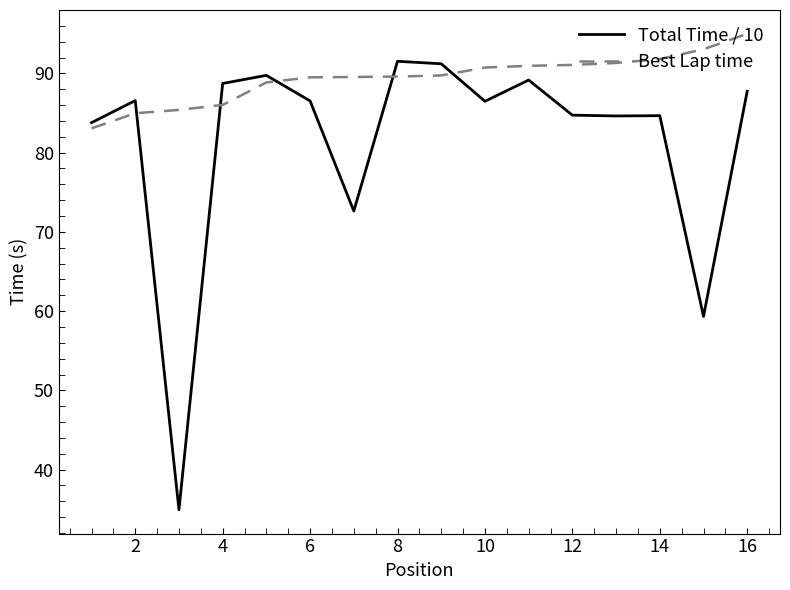

True or false: Best Lap time and Total Time / 10 cross at least once.

True